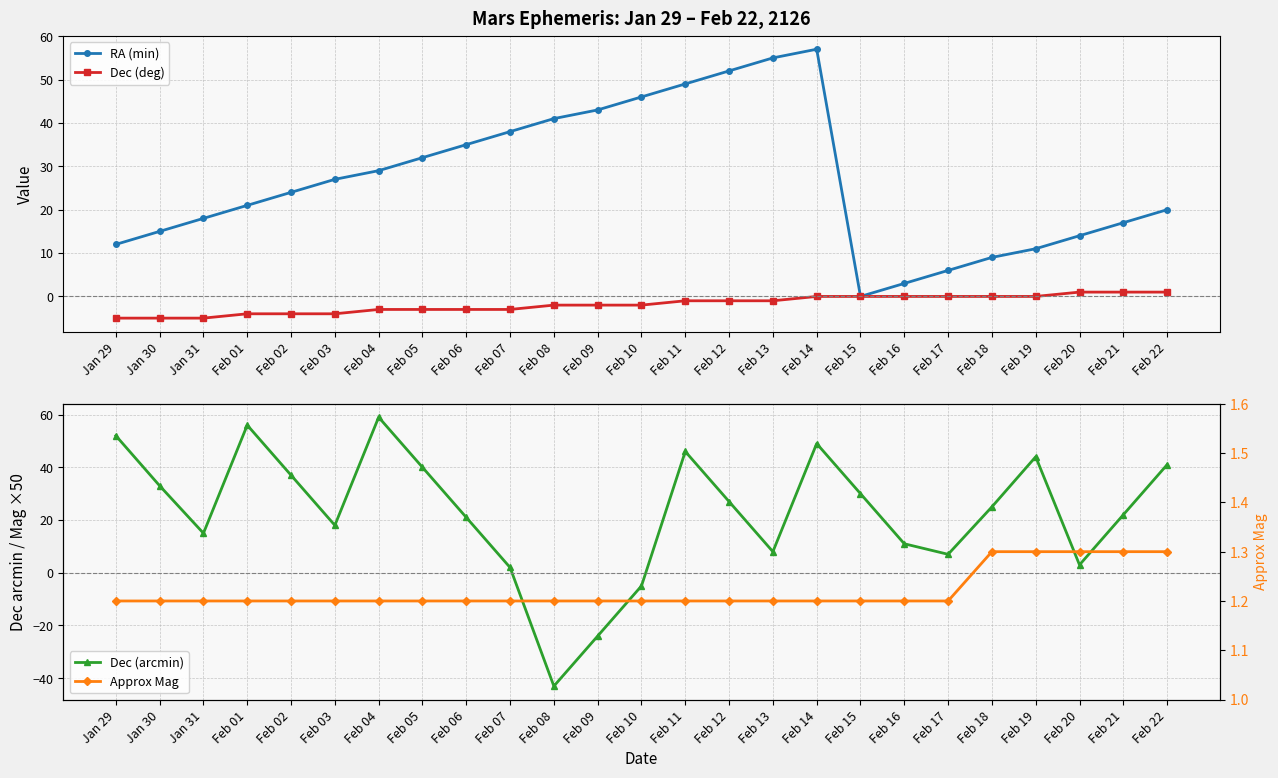

The value of Dec (deg) at Feb 01 is -1.8. True or false?

False